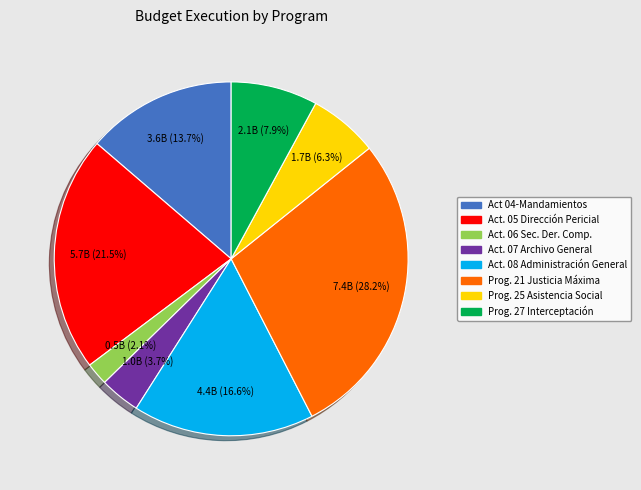

Does Act. 07 Archivo General represent more than half of the total?

No